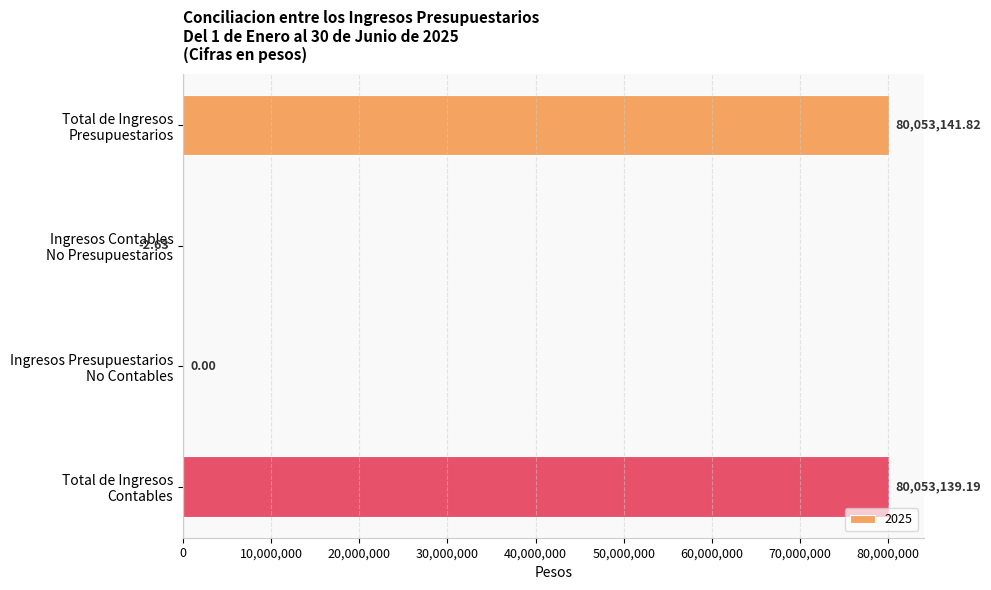

What is the sum of all values?

160106278.4